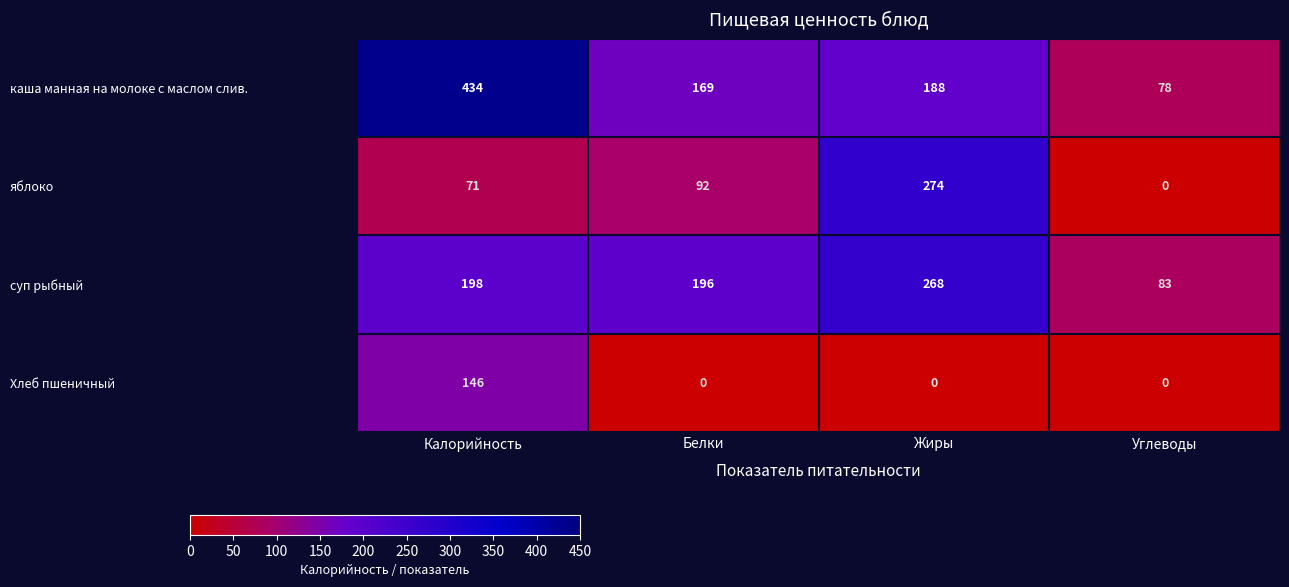

The value of яблоко at Углеводы is 0. True or false?

True